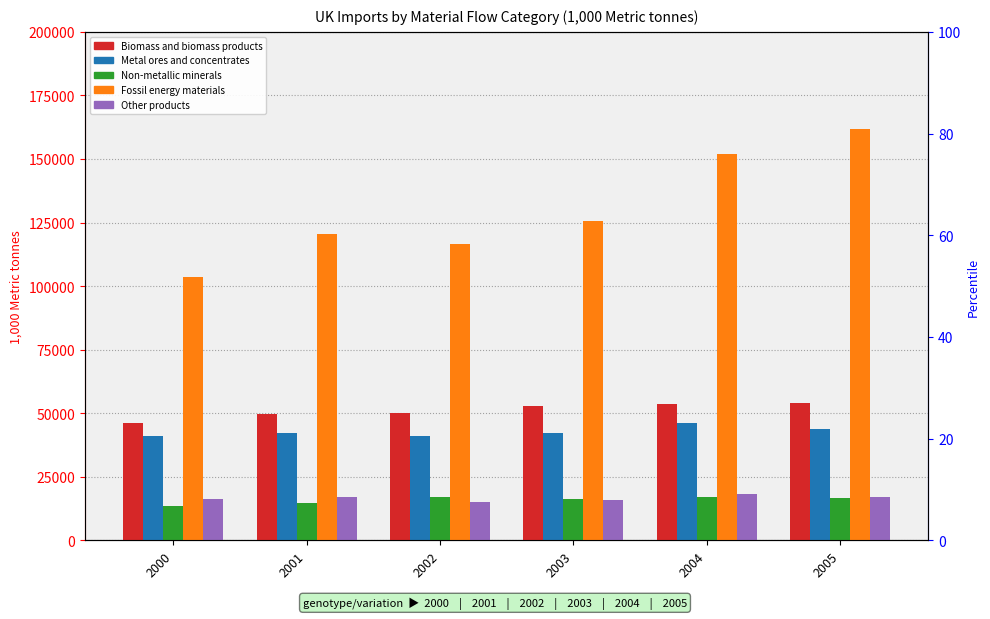

At which label is Metal ores and concentrates closest to 43453?

2005